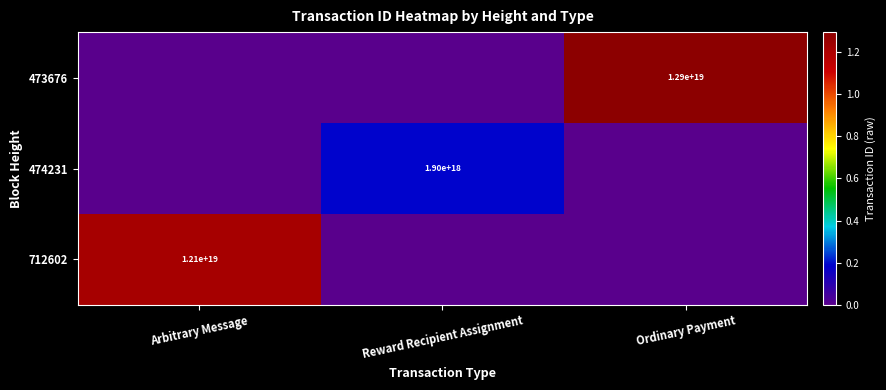

The value of 712602 at Arbitrary Message is 16985915396548196352. True or false?

False